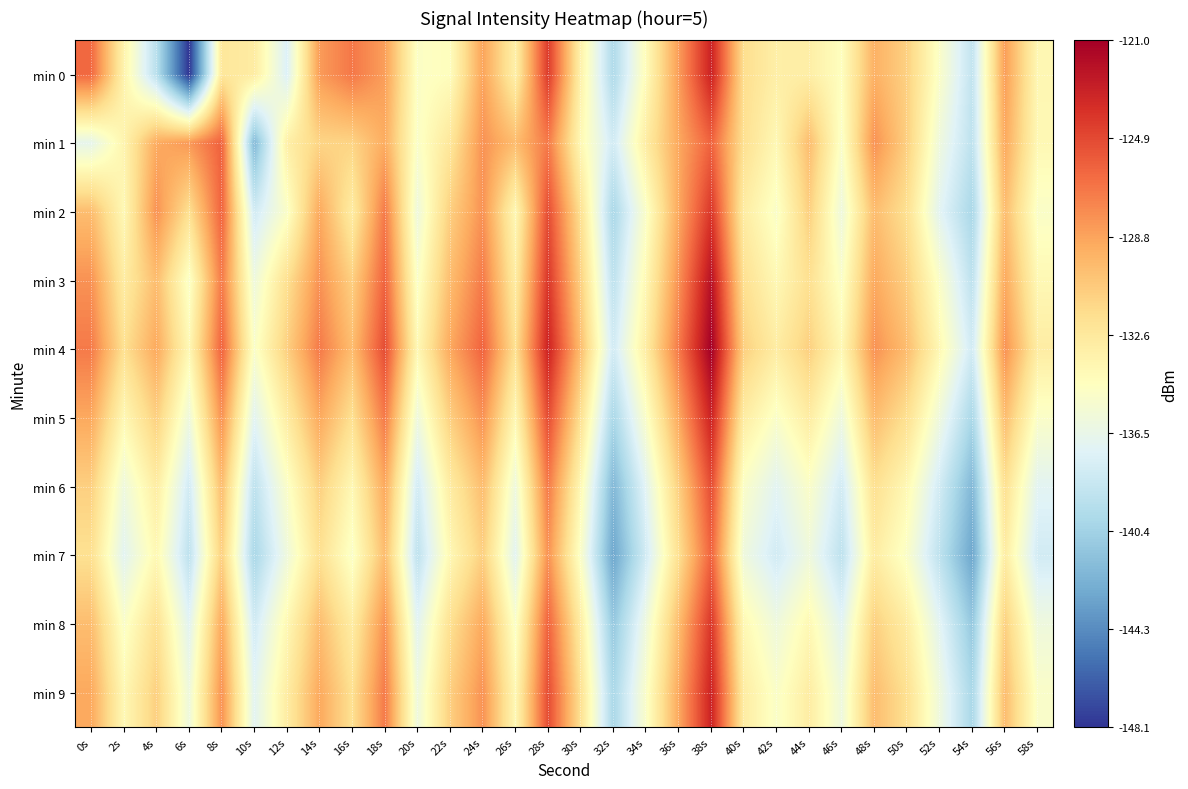

Which series has the largest total across all categories?

min 4